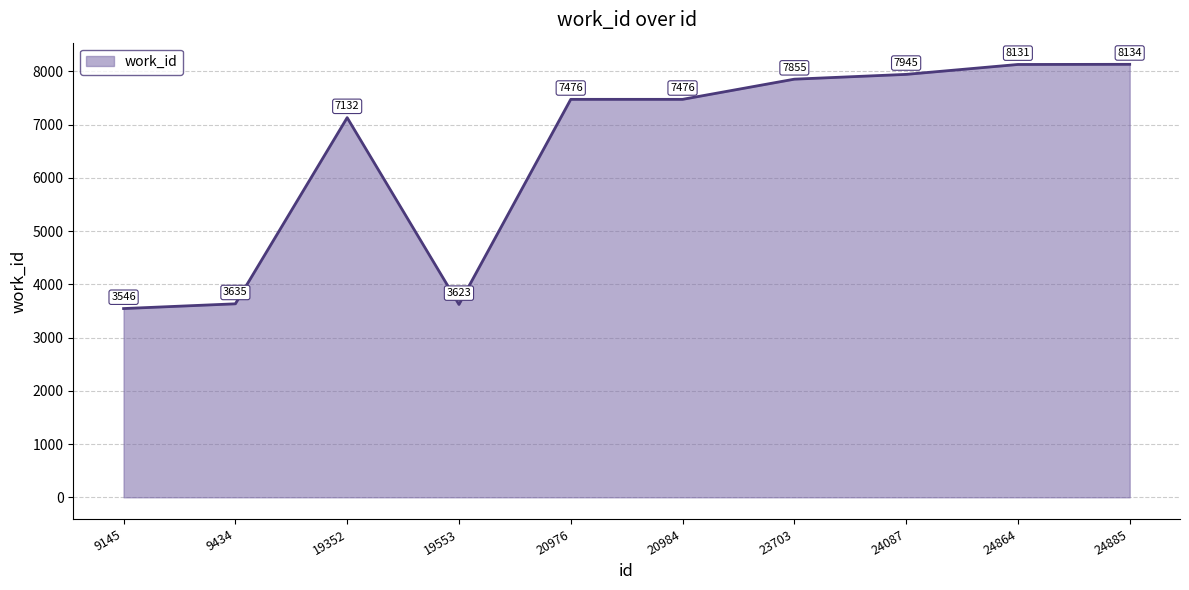

Approximately how many times larger is the value at 24864 compared to 19553?

2.2